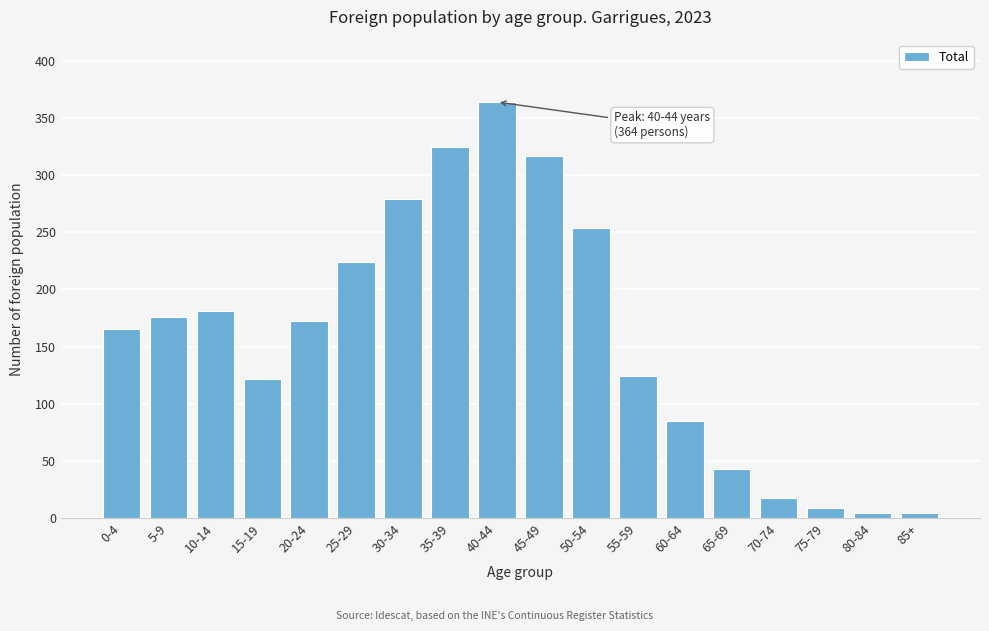

Reading left to right, list all the values displayed in this chart.

165	176	181	122	172	224	279	325	364	317	254	124	85	43	17	9	4	4